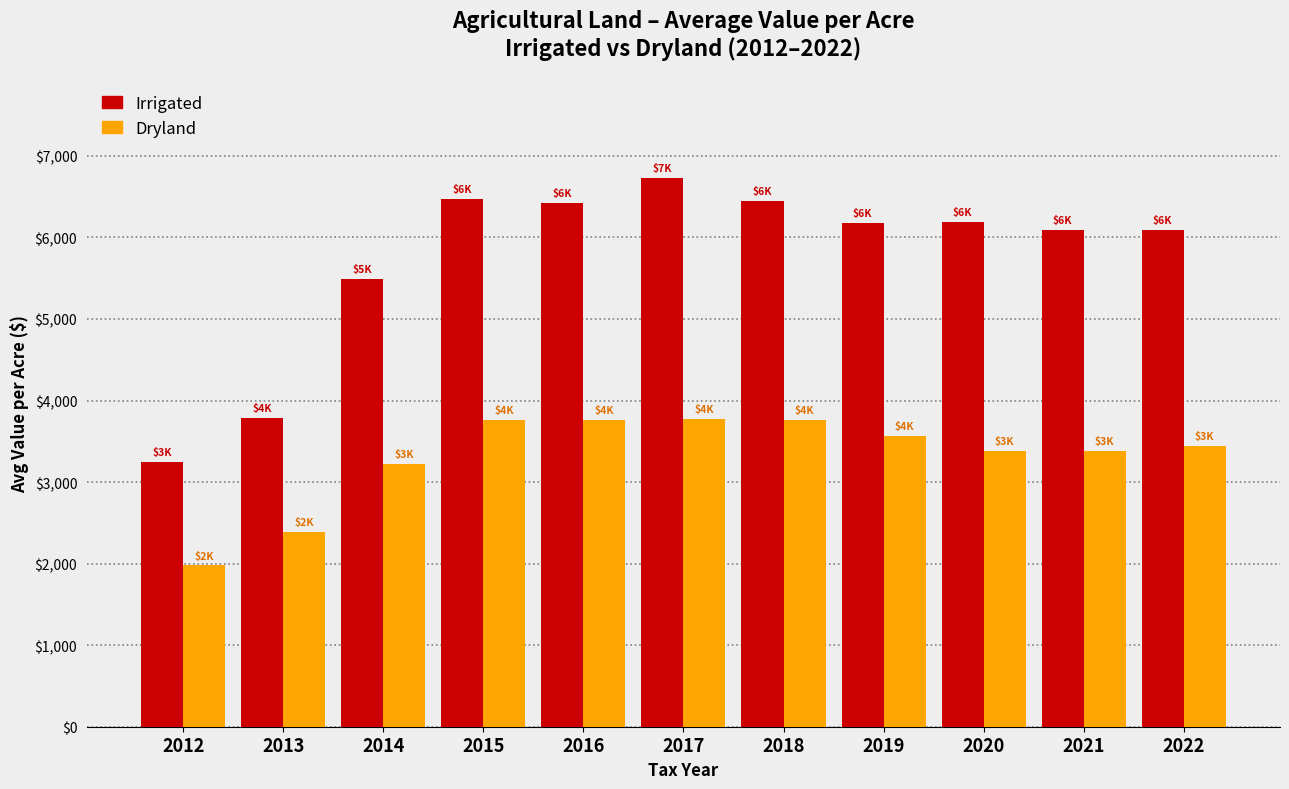

Which series has the widest spread of values?

Irrigated